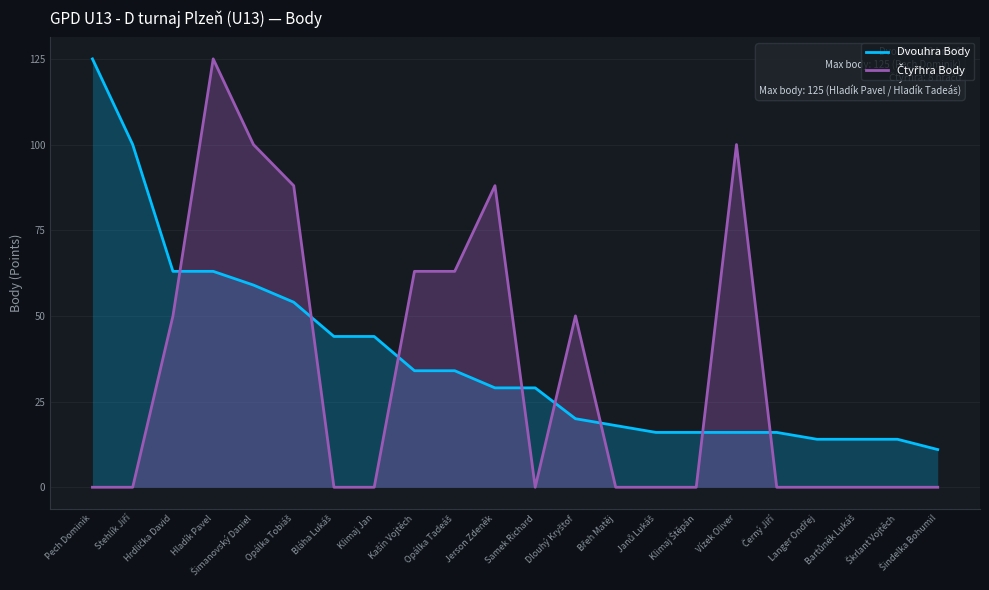

Does the chart display data point markers on the line(s)?

No